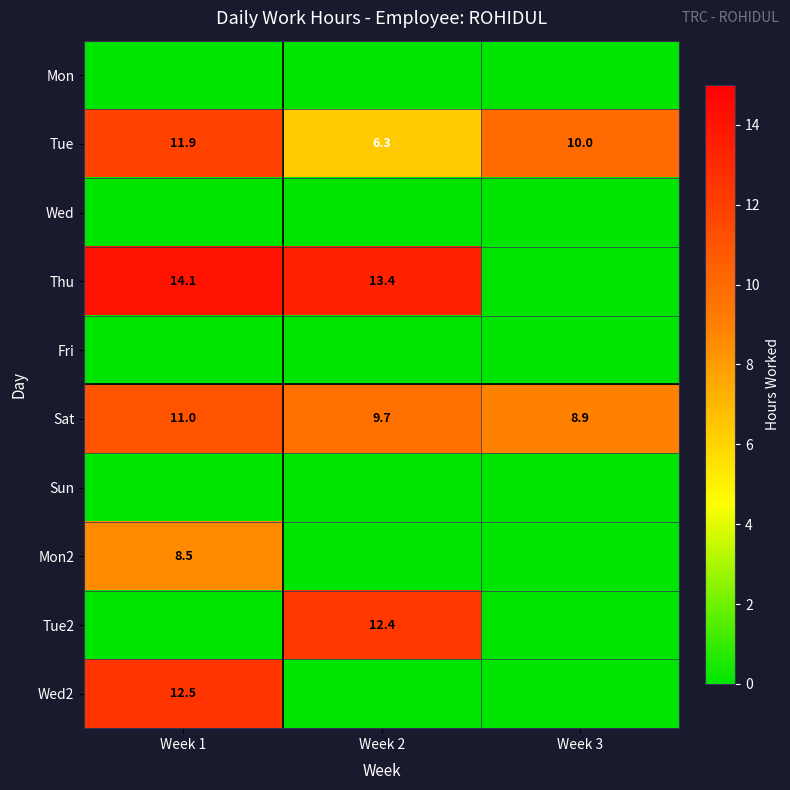

Is it true that Wed2 equals 12.5 at Week 1?

True